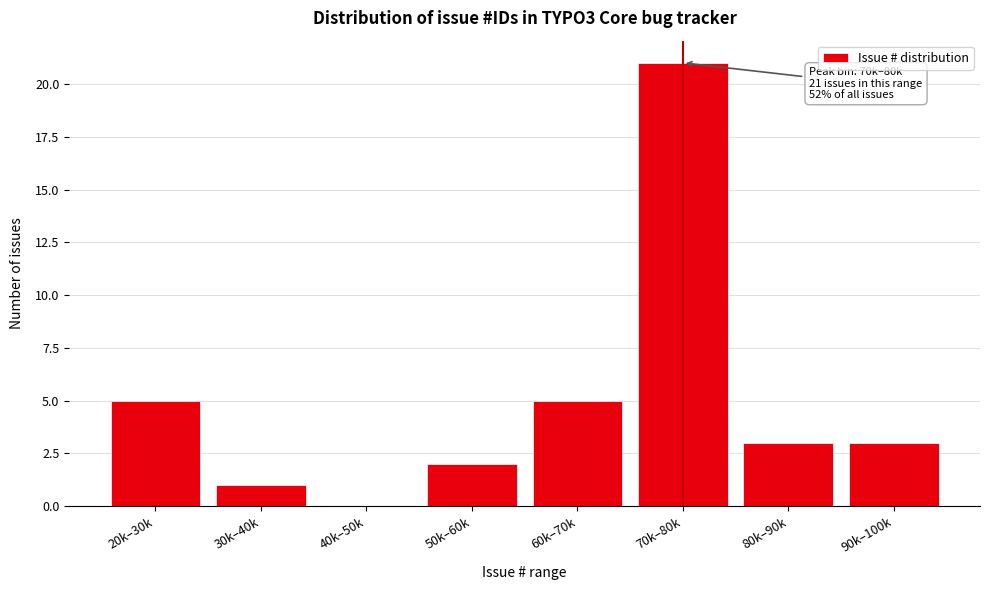

Reading right to left, transcribe all the data shown in this chart.

90k–100k=3	80k–90k=3	70k–80k=21	60k–70k=5	50k–60k=2	40k–50k=0	30k–40k=1	20k–30k=5